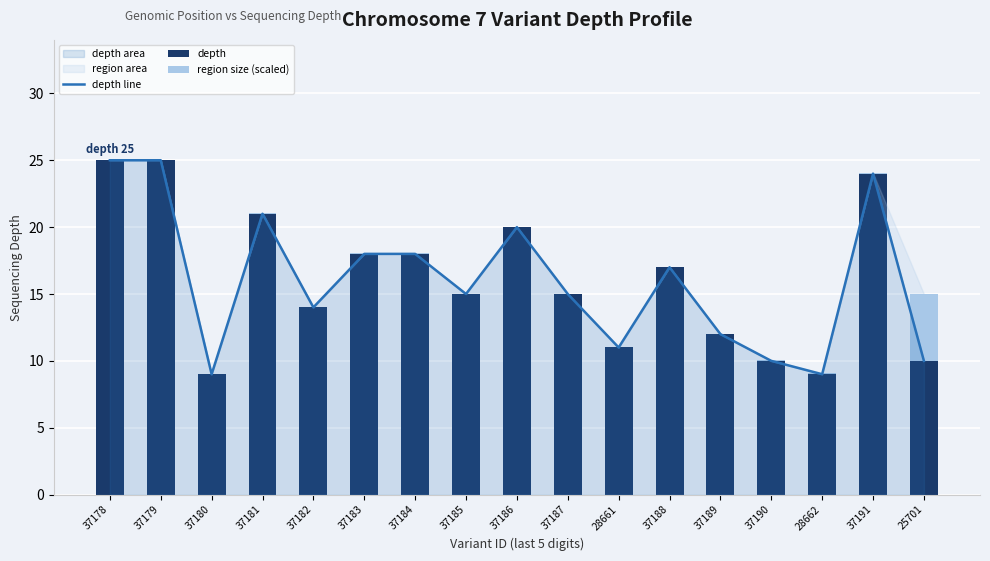

Where does the depth line series first go above 15?

37178